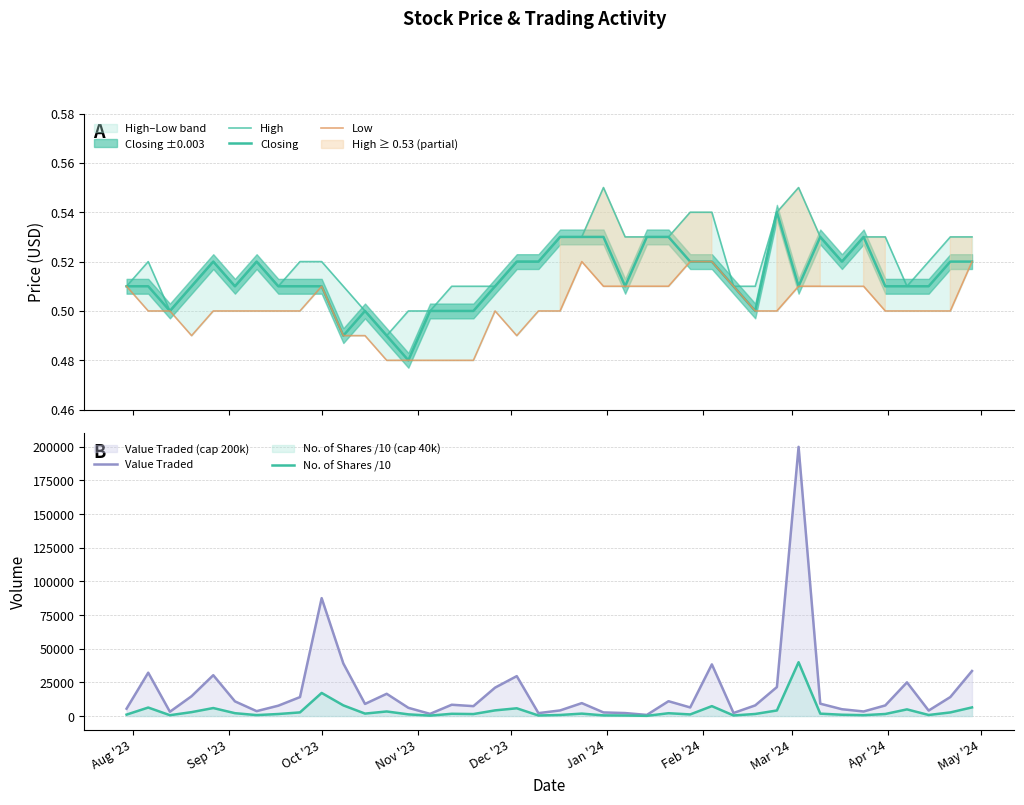

True or false: No. of Shares /10 and Value Traded intersect in this chart.

False